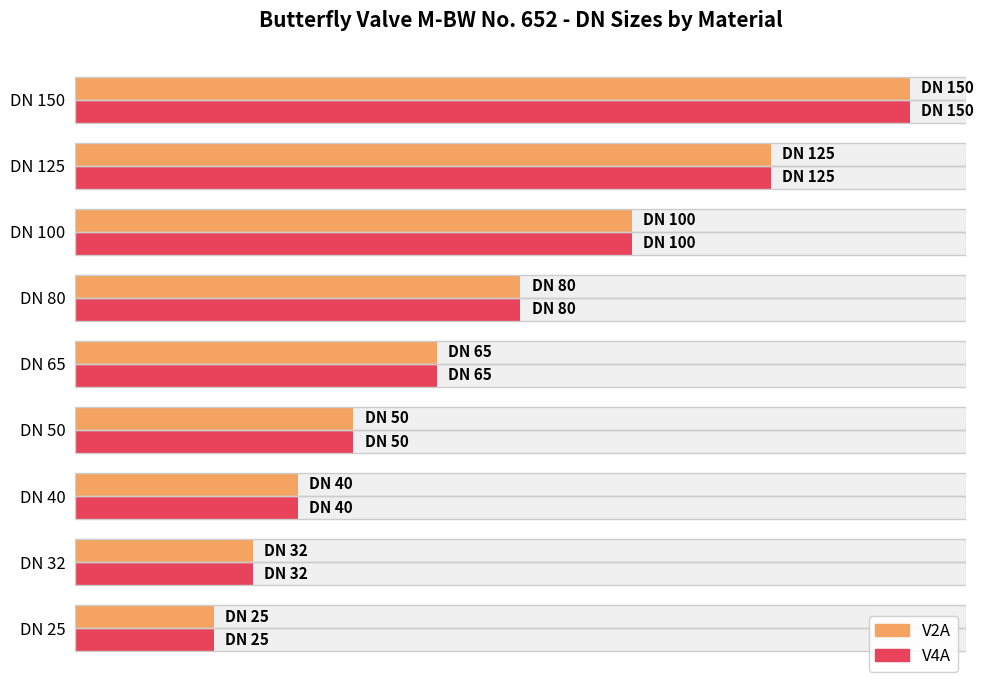

What is the difference between the maximum and minimum values in the V2A series?

125